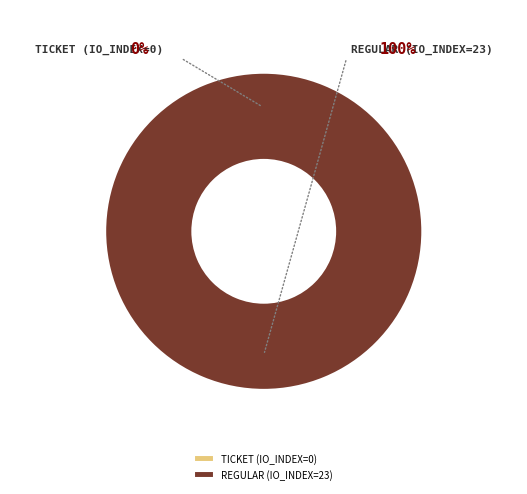

Is there a majority slice in this chart?

Yes